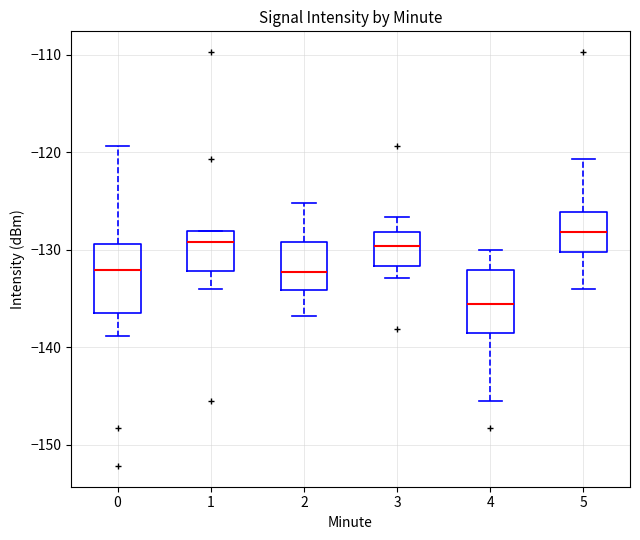

Reading left to right, read every box against the y-axis: the position of its median line, the range the box covers, and the ends of its whiskers. The values are not printed on the chart, so give them approximately, as read against the axis.

0: median -132, box -136 to -129, whiskers -139 to -119
1: median -129, box -132 to -128, whiskers -134 to -128
2: median -132, box -134 to -129, whiskers -137 to -125
3: median -130, box -132 to -128, whiskers -133 to -127
4: median -136, box -139 to -132, whiskers -145 to -130
5: median -128, box -130 to -126, whiskers -134 to -121